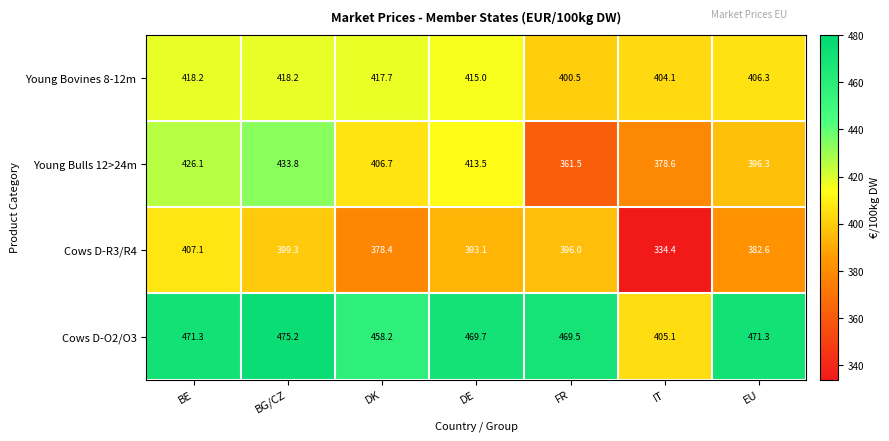

How many values in the Cows D-O2/O3 series exceed 469?

5